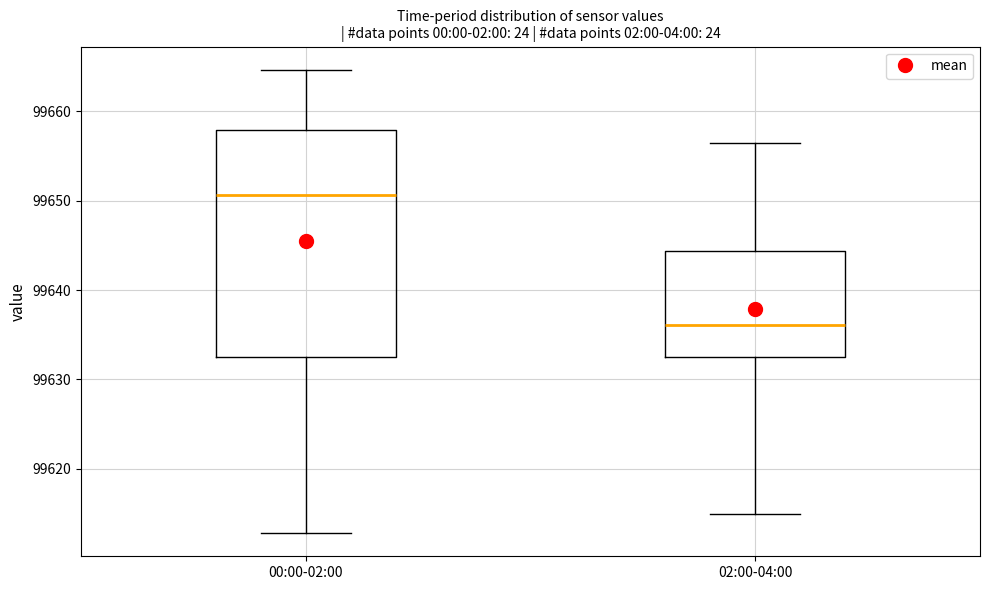

Reading left to right, transcribe this box plot: for each box, give where its median line is, the range the box spans, and where its two whiskers end, as read against the y-axis. The values are not printed on the chart, so give them approximately, as read against the axis.

00:00-02:00: median 99651, box 99633 to 99658, whiskers 99613 to 99665
02:00-04:00: median 99636, box 99632 to 99644, whiskers 99615 to 99657